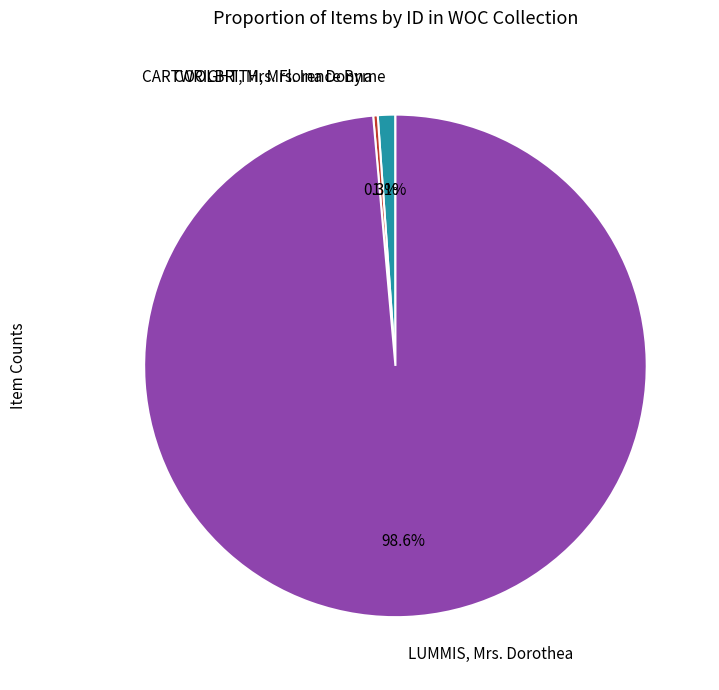

How many slices are in this pie chart?

3